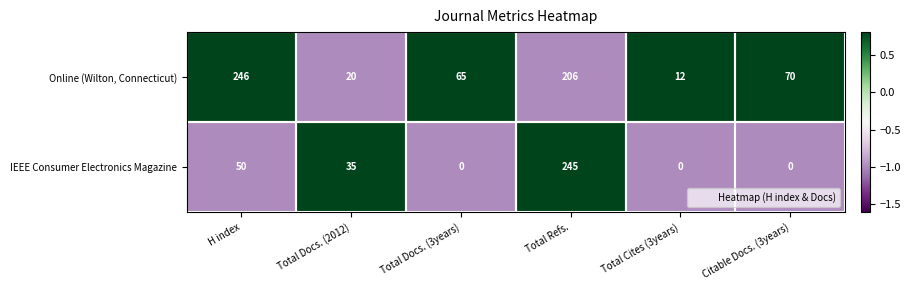

What is the spread (max minus min) of values at H index?

196